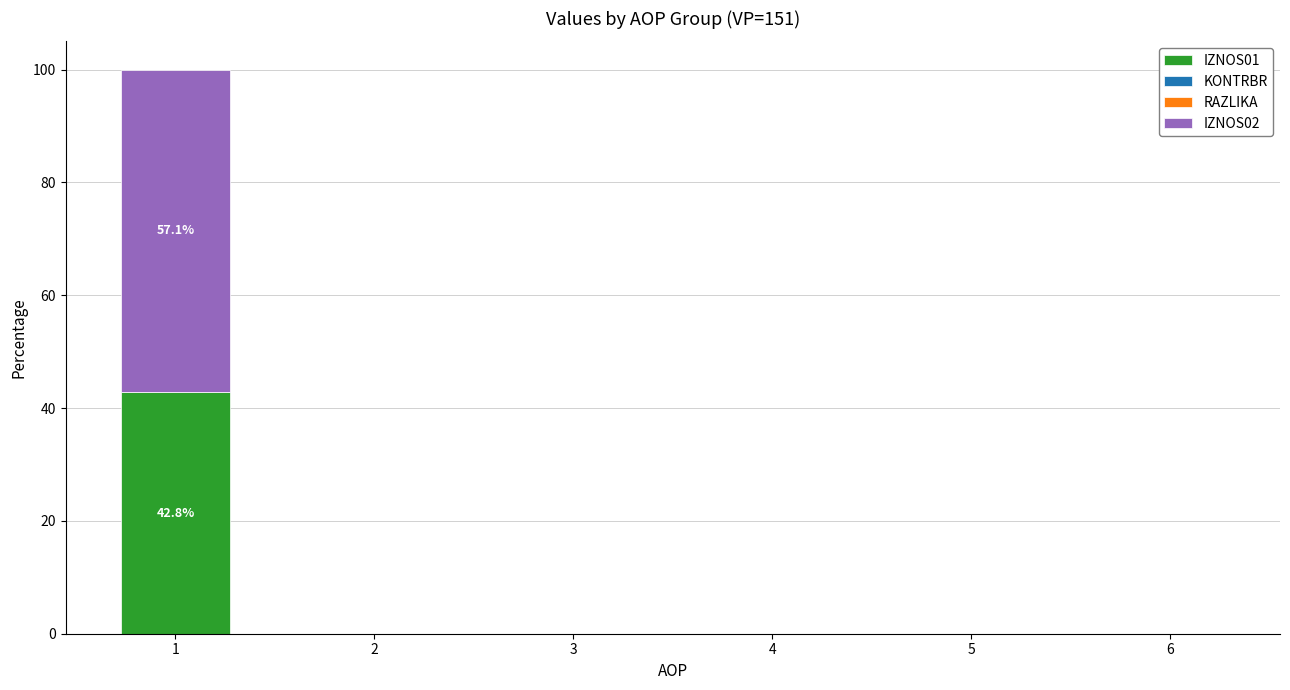

The IZNOS01 series shows 0.0 at 4. True or false?

True